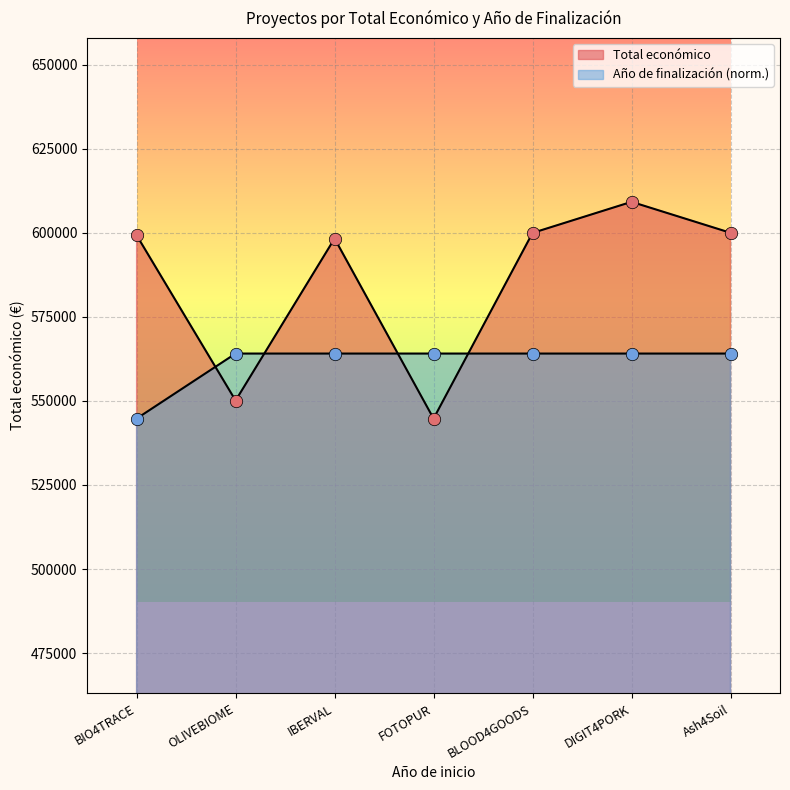

At how many categories does at least one series exceed 559769?

7